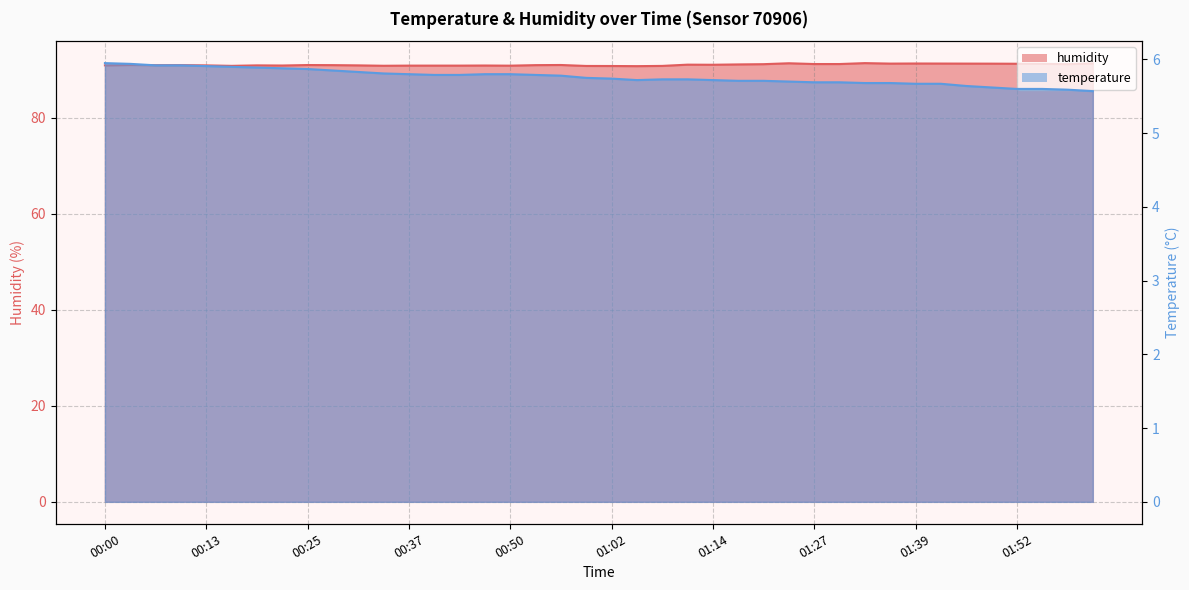

Read the humidity value at 00:13.

90.9